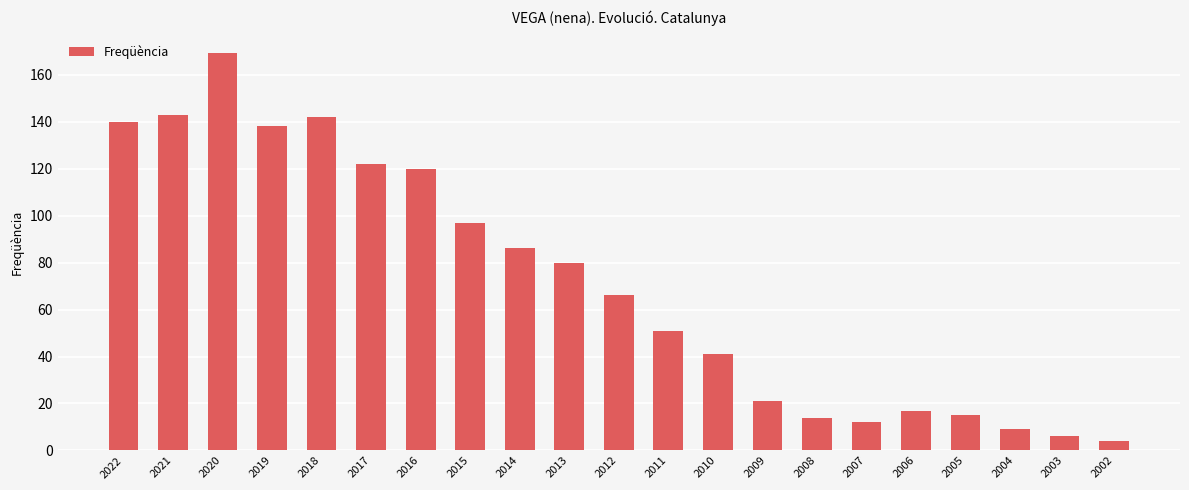

Where is the data nearest to the value 86?

2014